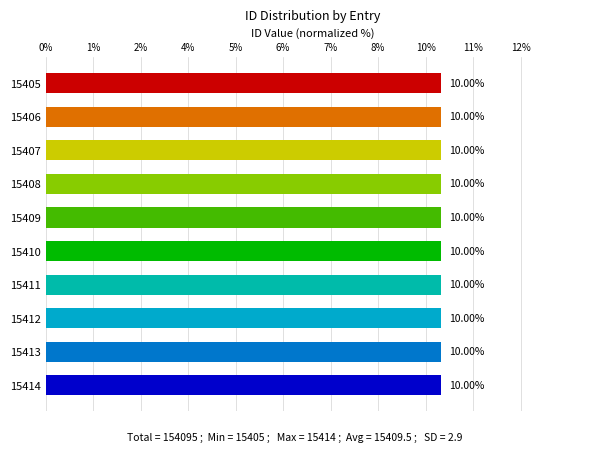

Are the bars horizontal?

Yes